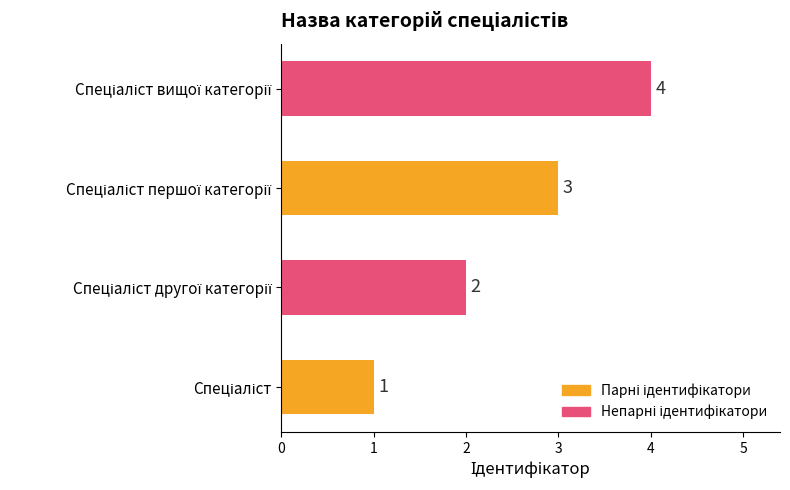

How many values are between 2 and 4?

3